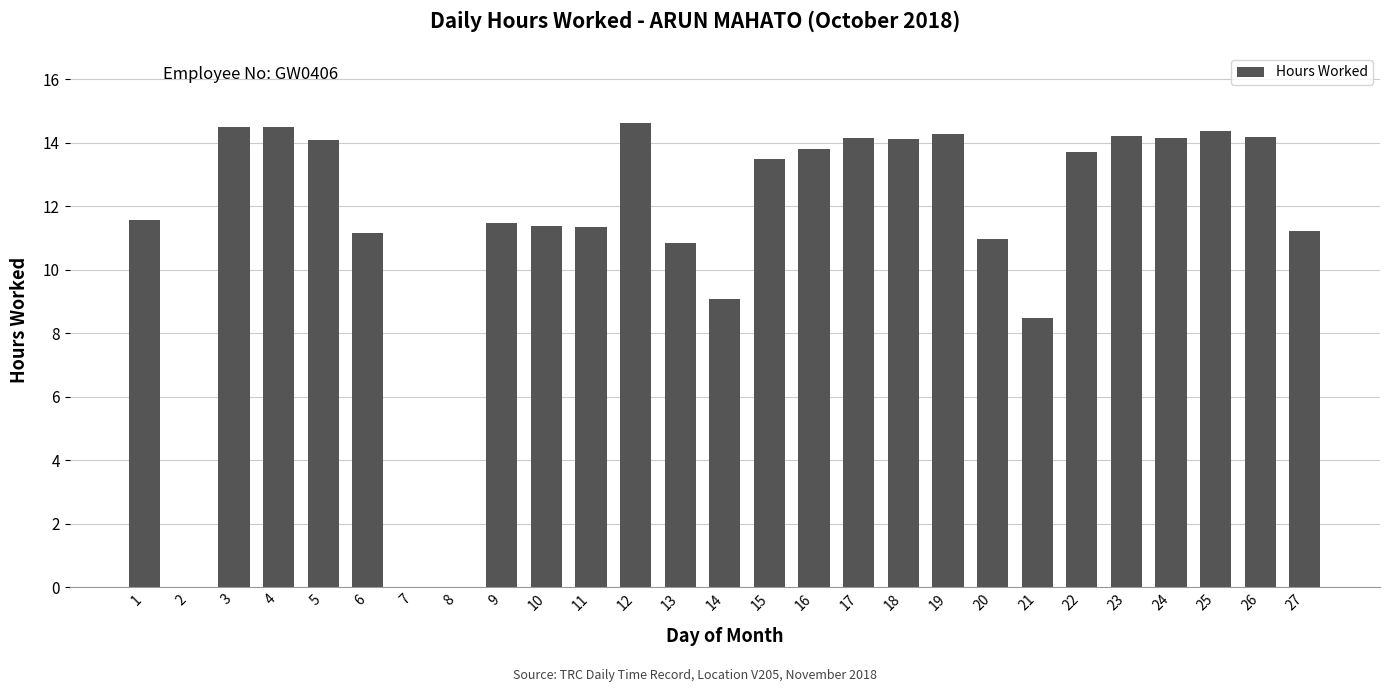

What is the sum of all values?

305.7